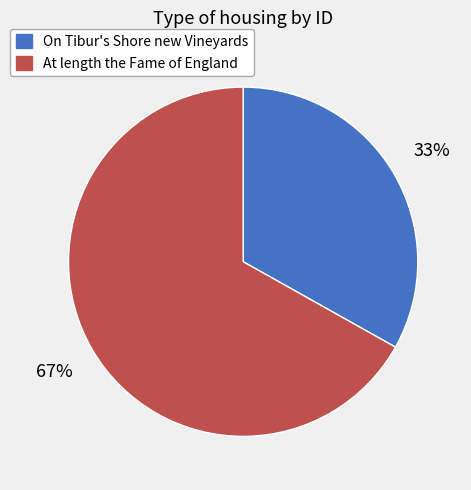

The On Tibur's Shore new Vineyards slice represents 33% of the pie. True or false?

True